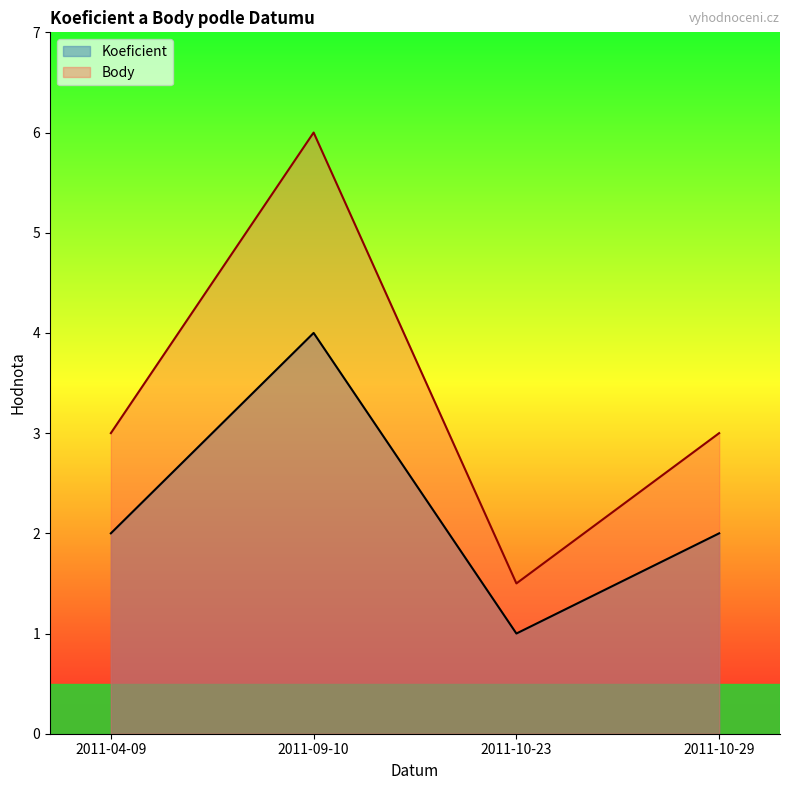

Which series has the largest total across all categories?

Body